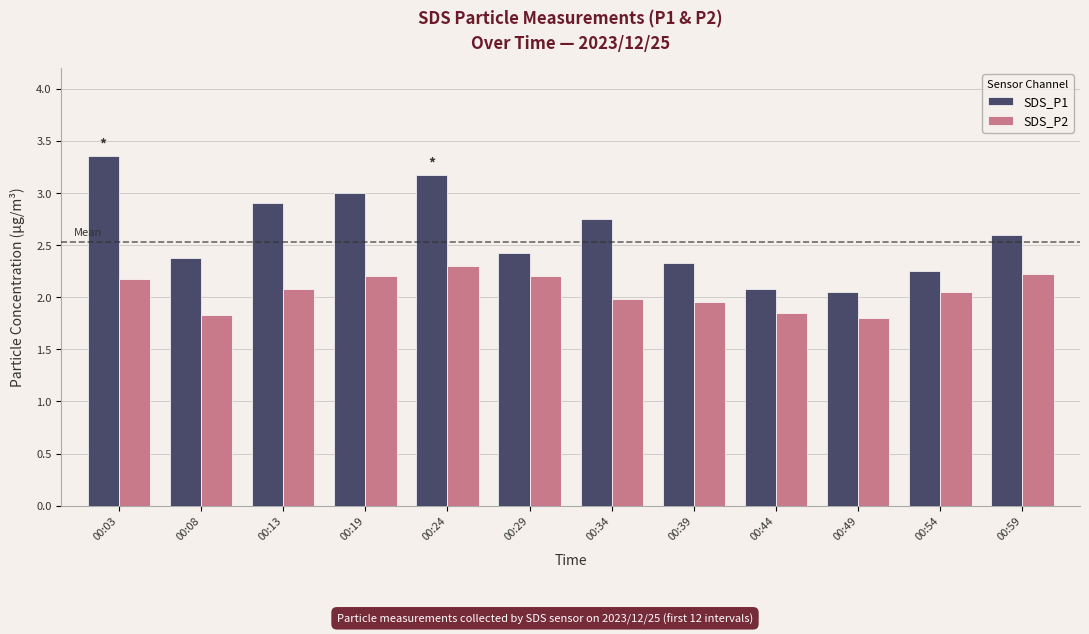

List the series in order of their overall mean, lowest first.

SDS_P2, SDS_P1